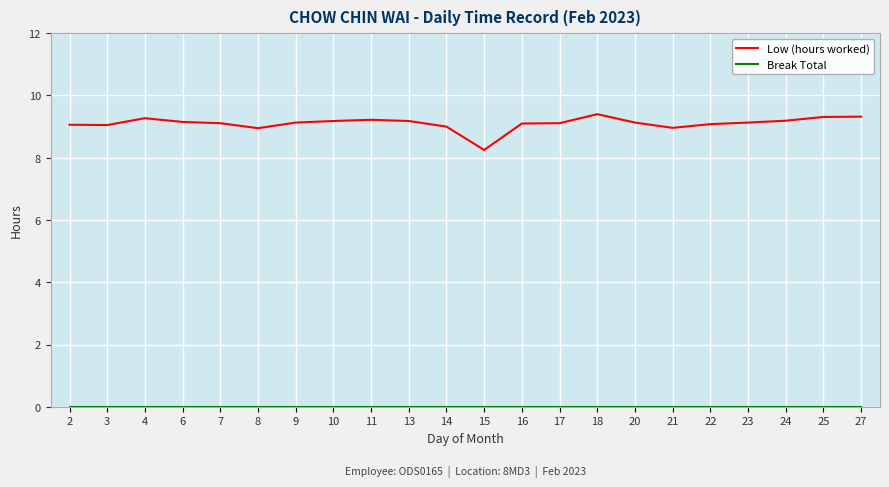

What is the sum of the Low (hours worked) values at 15 and 9?

17.4